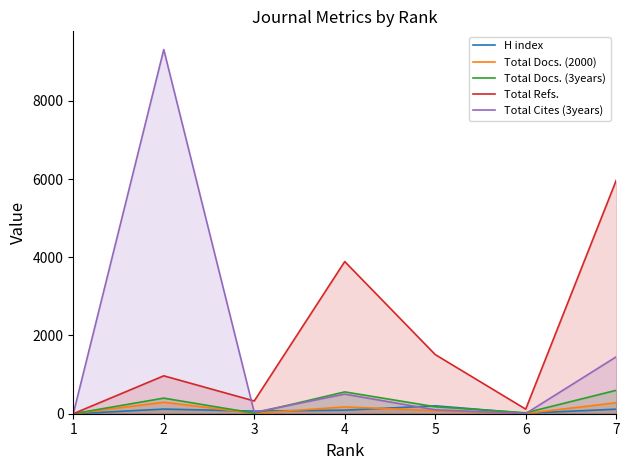

Rank the series at 7 from lowest to highest value.

H index, Total Docs. (2000), Total Docs. (3years), Total Cites (3years), Total Refs.